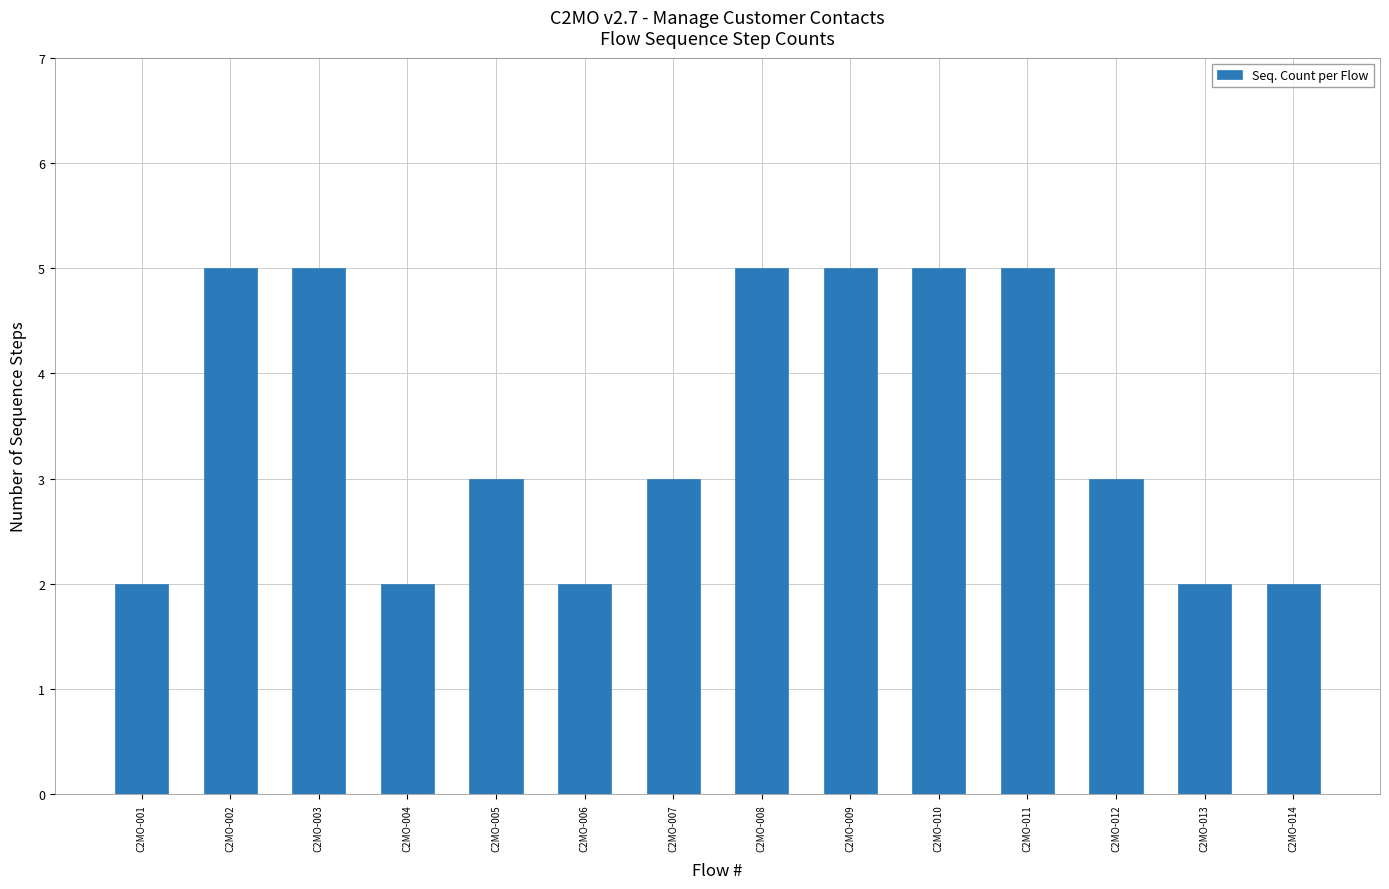

Count the number of categories in the chart.

14